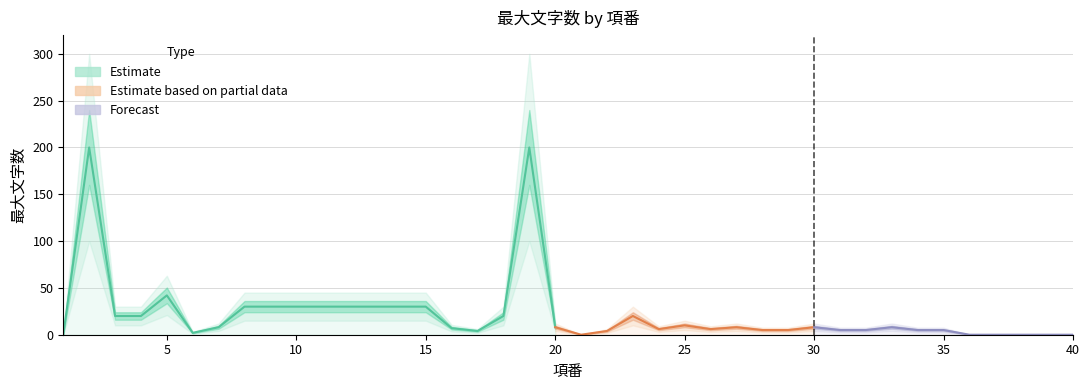

Is this an area chart (filled region under the line)?

No